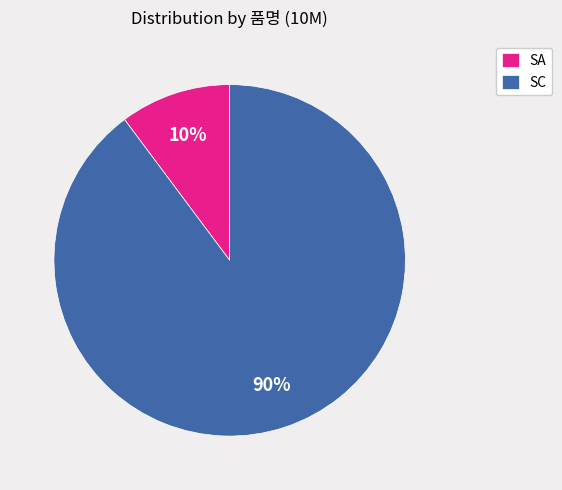

Is it true that SC is 78% of the pie?

False